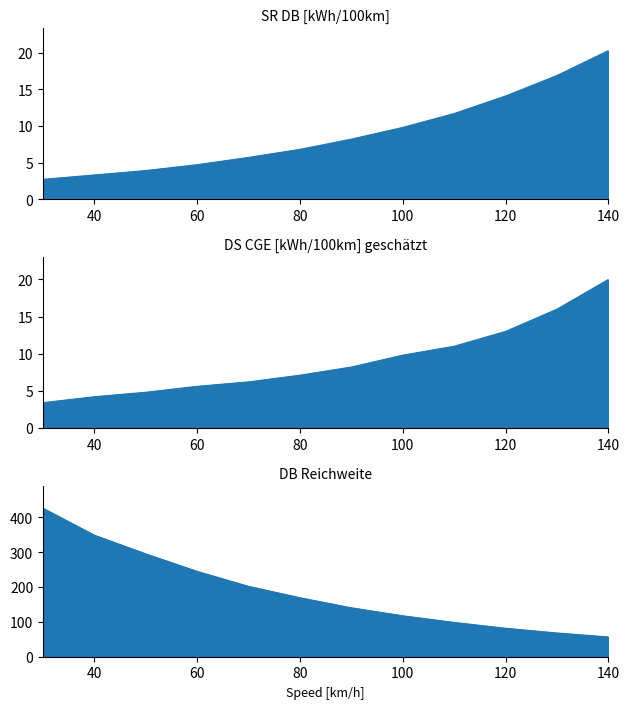

At which label does SR DB [kWh/100km] reach its peak?

140